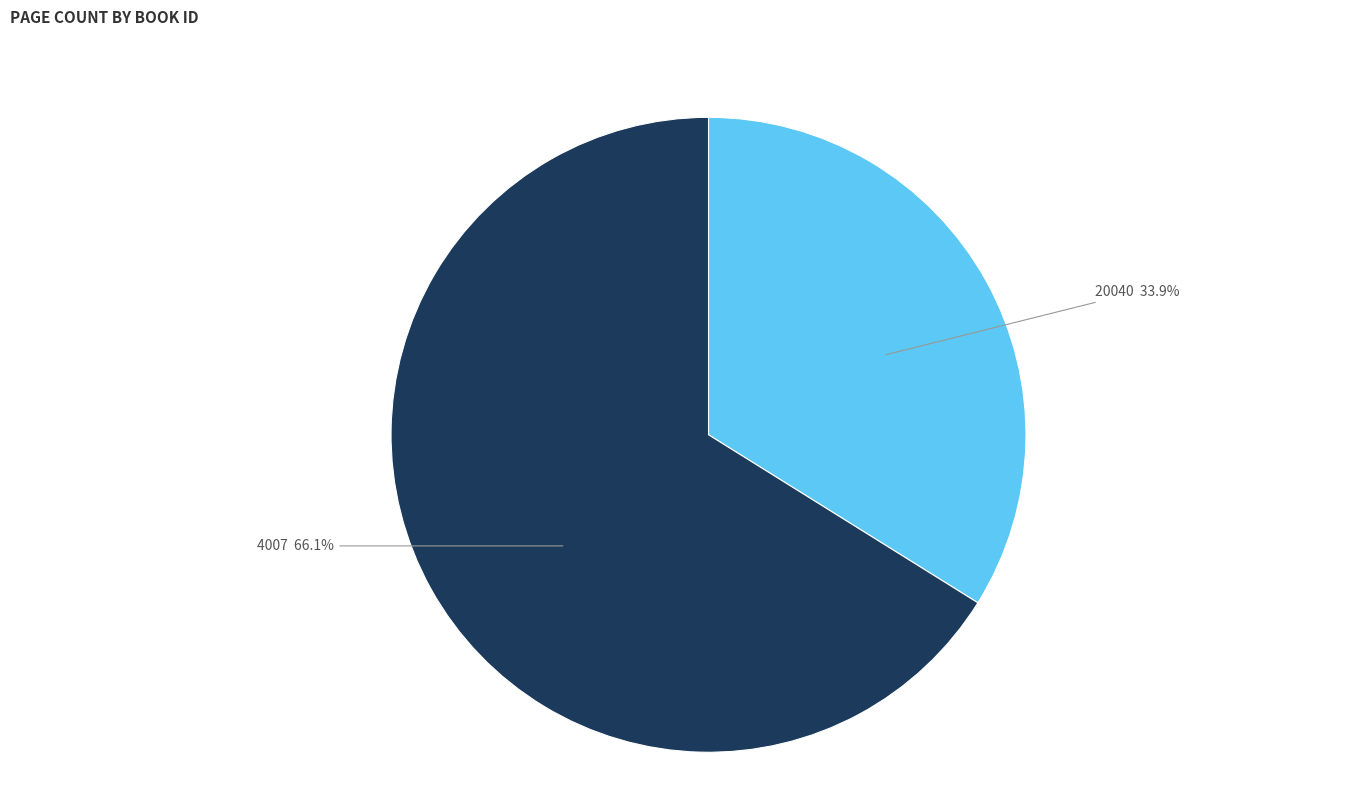

Which category has the biggest portion of the pie?

4007